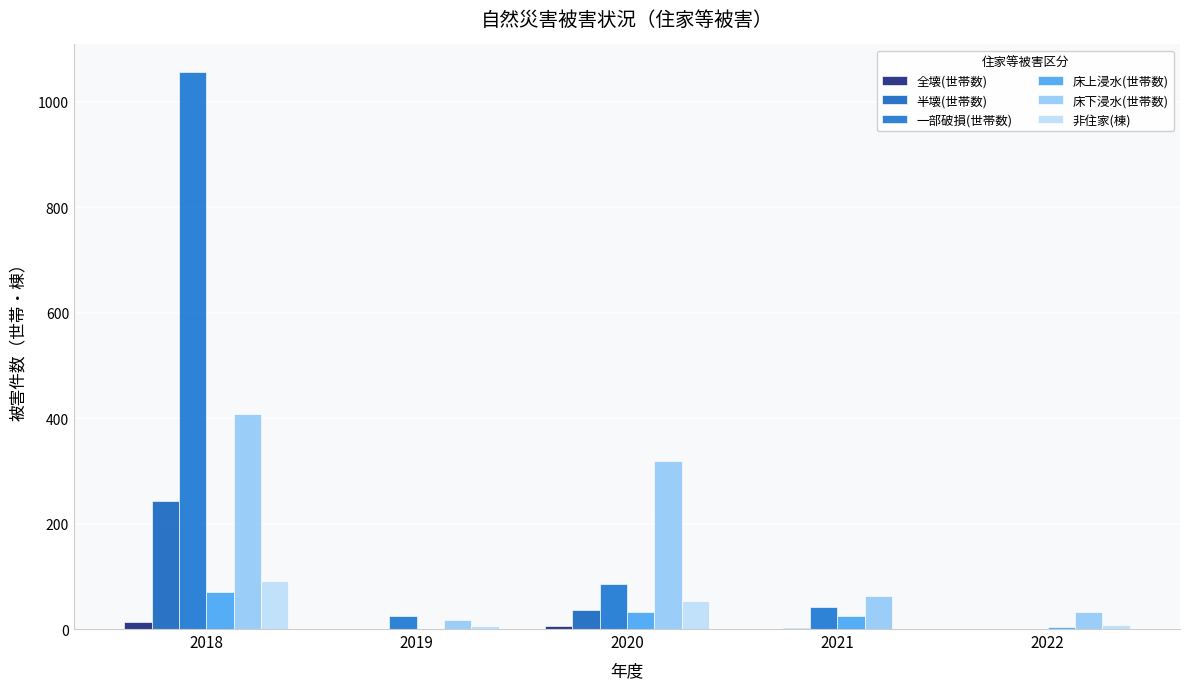

Reading right to left, transcribe all the data shown in this chart.

全壊(世帯数): 2022=0	2021=1	2020=6	2019=0	2018=13
半壊(世帯数): 2022=0	2021=2	2020=37	2019=0	2018=243
一部破損(世帯数): 2022=1	2021=42	2020=86	2019=25	2018=1056
床上浸水(世帯数): 2022=4	2021=24	2020=32	2019=0	2018=70
床下浸水(世帯数): 2022=32	2021=63	2020=318	2019=18	2018=407
非住家(棟): 2022=8	2021=0	2020=53	2019=6	2018=91